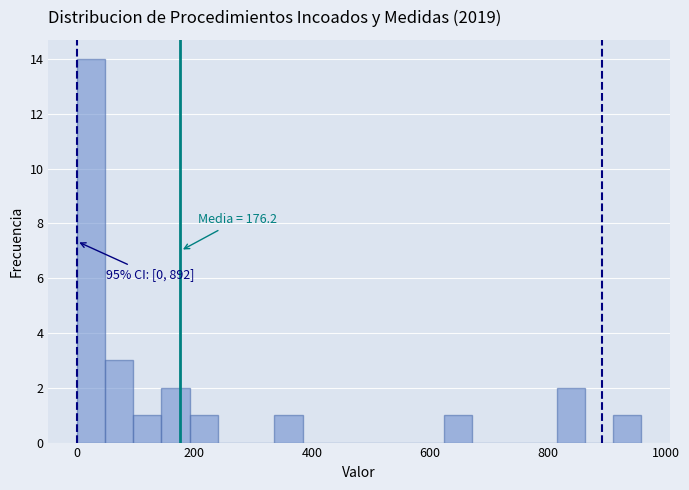

Read against the x-axis, roughly where is the centre of the tallest bar?

20